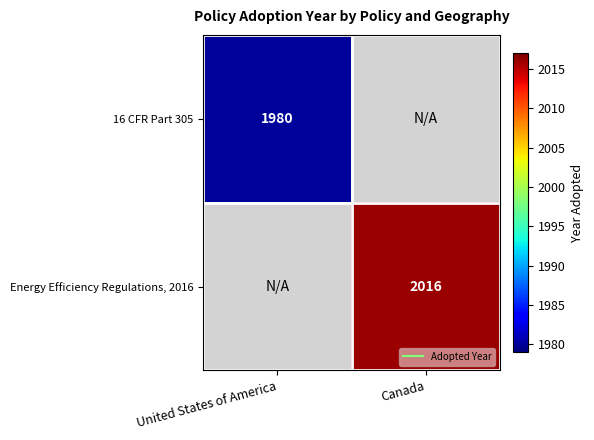

At United States of America, list the series in order from largest to smallest.

16 CFR Part 305, Energy Efficiency Regulations, 2016